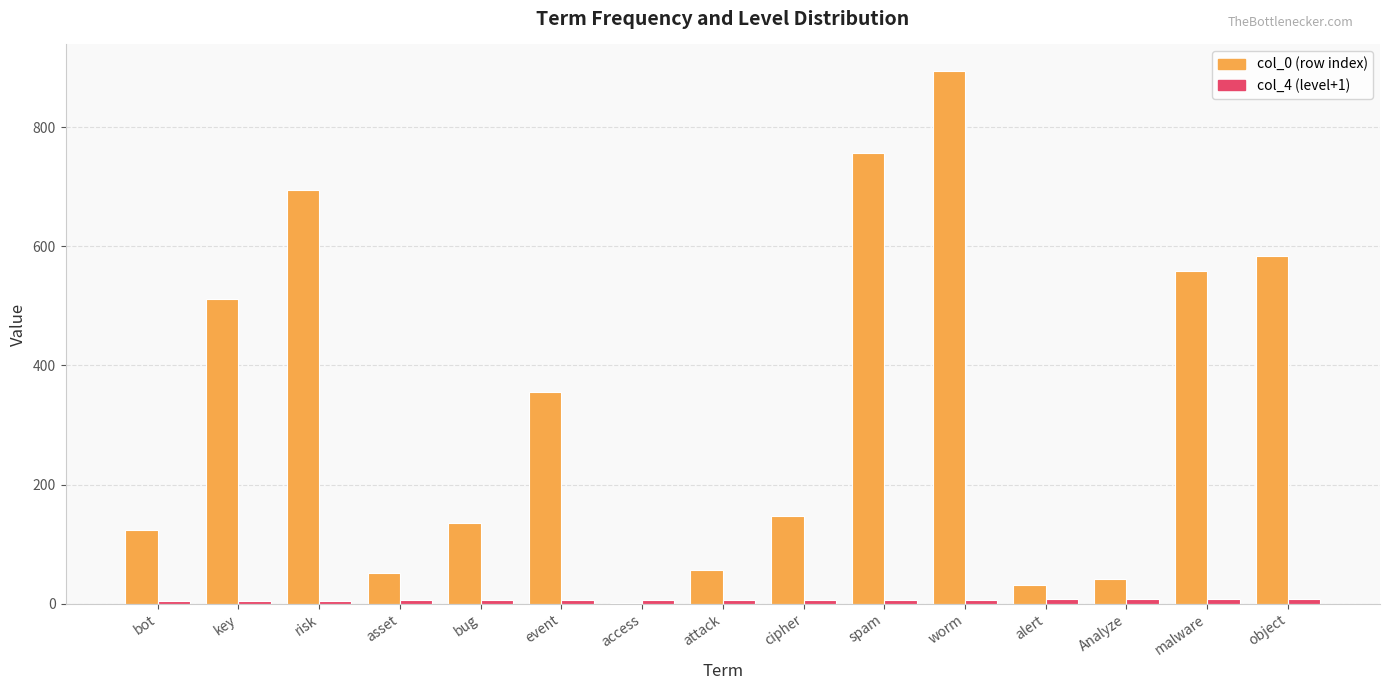

At which category does the chart reach its peak across all series?

worm